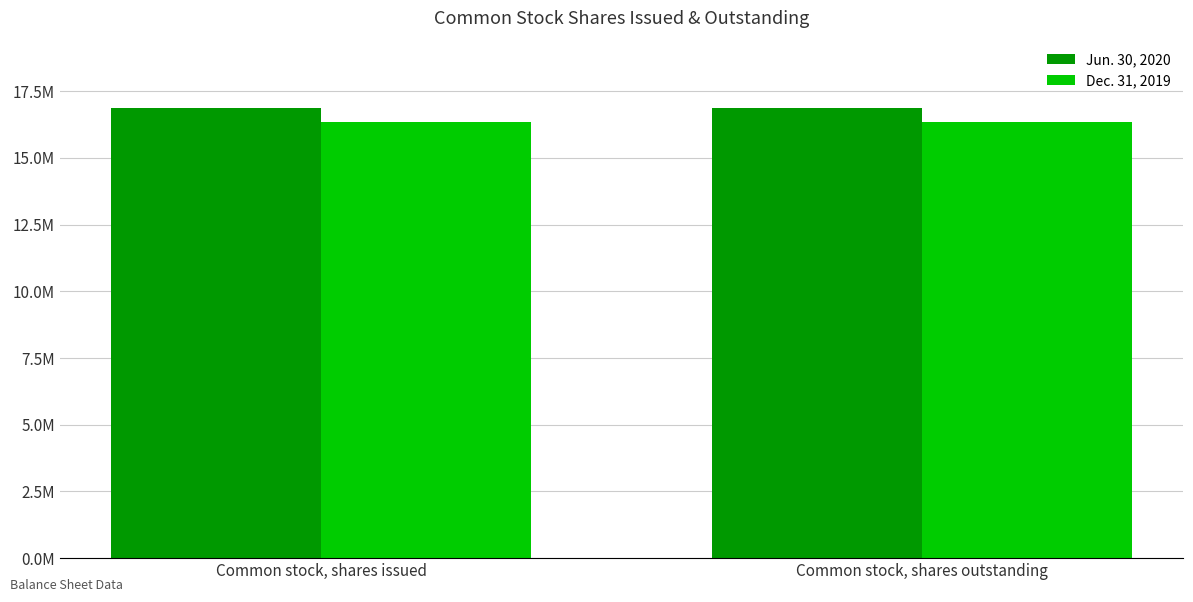

What are all the series names shown in the legend?

Jun. 30, 2020, Dec. 31, 2019